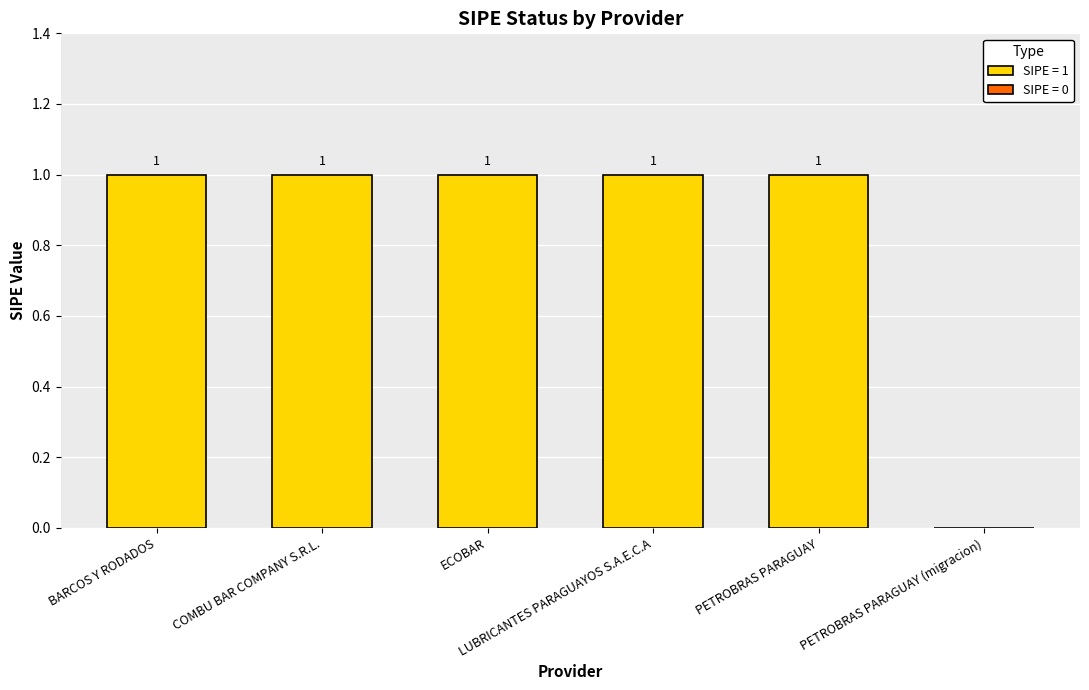

Which has a higher value, COMBU BAR COMPANY S.R.L. or PETROBRAS PARAGUAY (migracion)?

COMBU BAR COMPANY S.R.L.